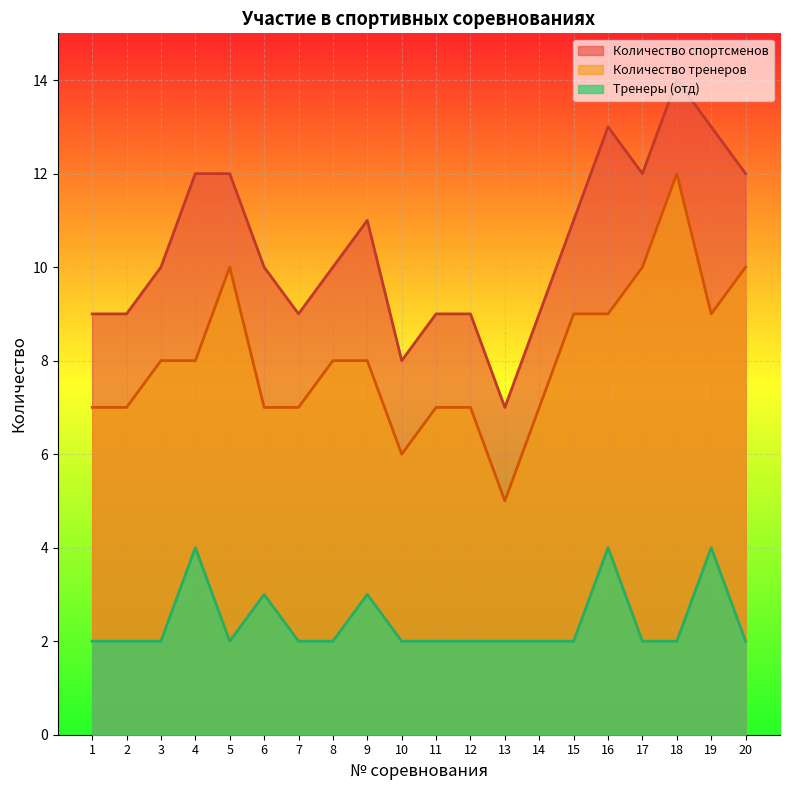

How many interior local valleys does the Количество спортсменов series have?

4